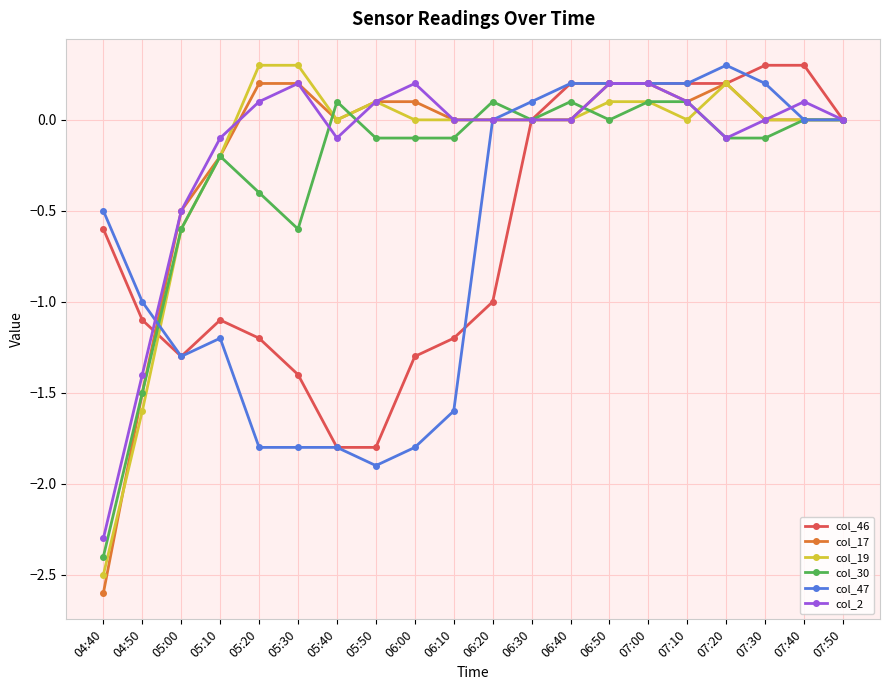

Is the value of col_19 at 07:10 greater than the value of col_47 at 07:20?

No